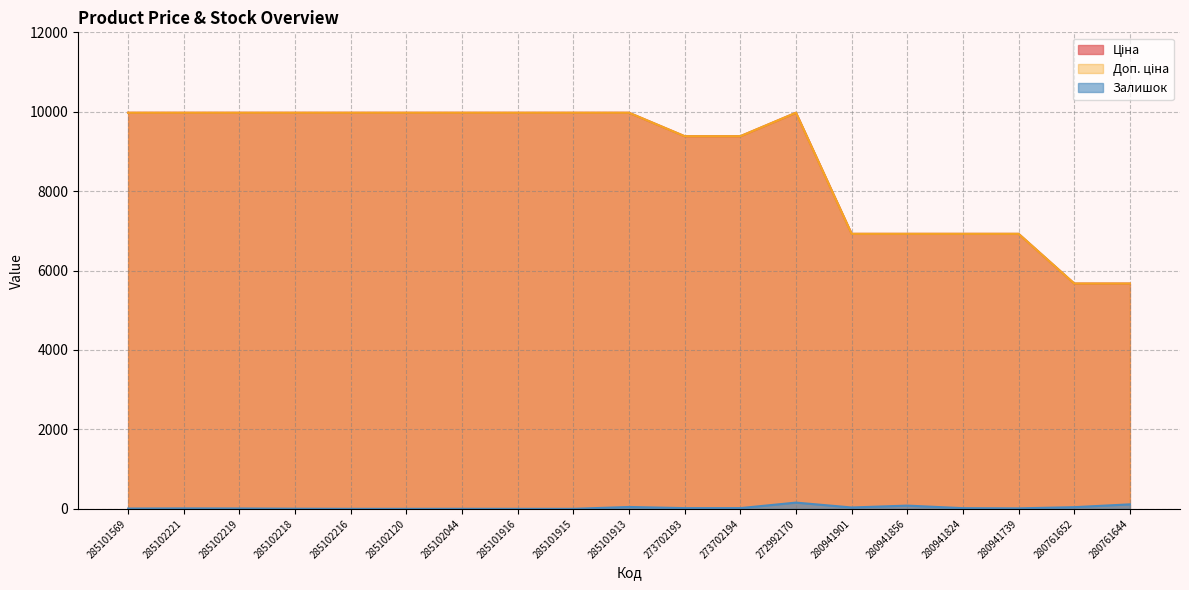

Count the number of data series in this chart.

3